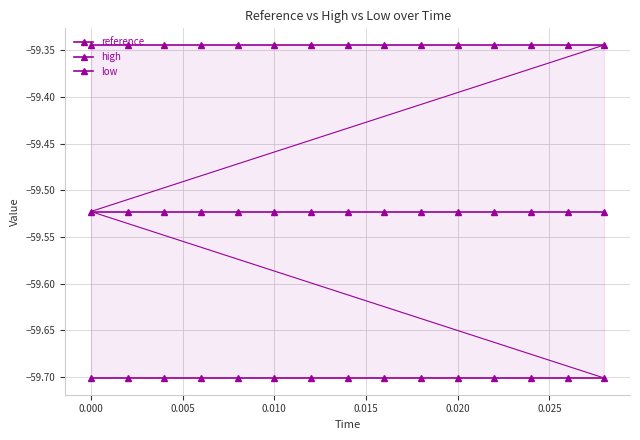

Is the value of high at 9 greater than the value of reference at 14?

Yes